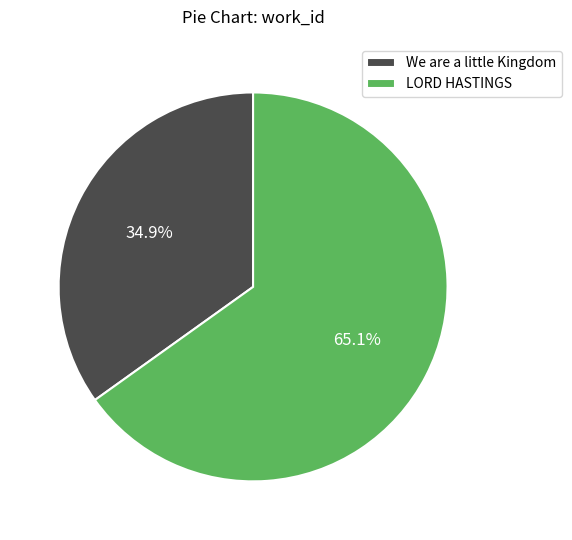

To the nearest percent, what portion does LORD HASTINGS represent?

65%